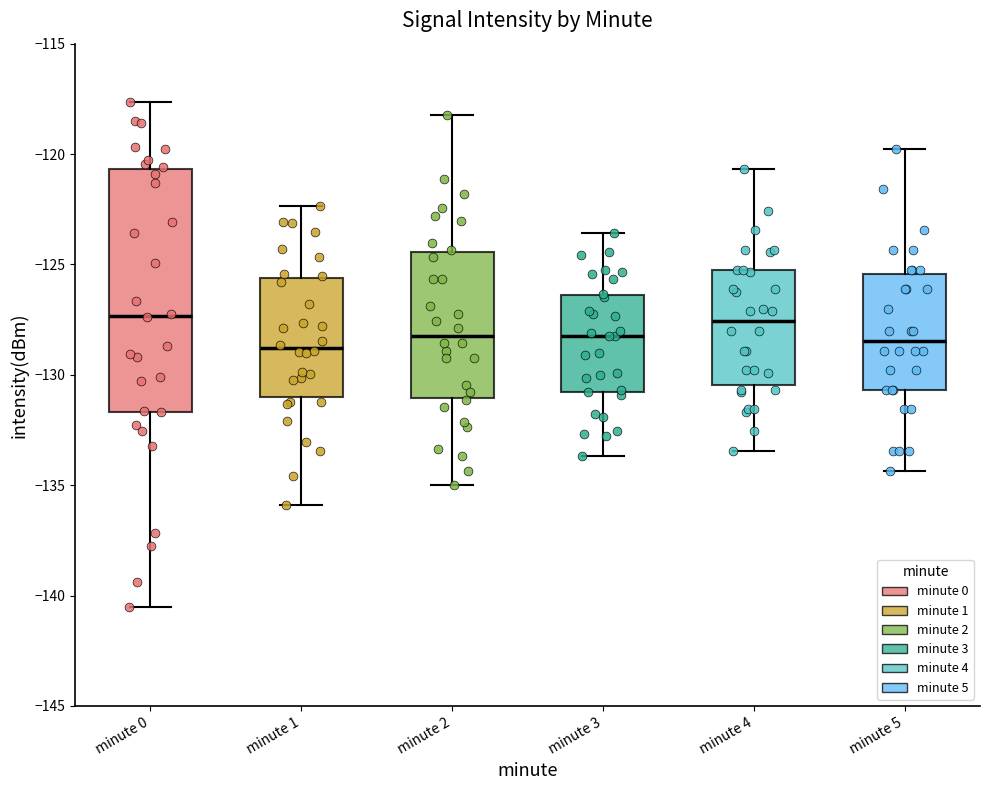

Reading left to right, read every box against the y-axis: the position of its median line, the range the box covers, and the ends of its whiskers. The values are not printed on the chart, so give them approximately, as read against the axis.

minute 0: median -127.5, box -131.5 to -120.5, whiskers -140.5 to -117.5
minute 1: median -129.0, box -131.0 to -125.5, whiskers -136.0 to -122.5
minute 2: median -128.0, box -131.0 to -124.5, whiskers -135.0 to -118.0
minute 3: median -128.0, box -131.0 to -126.5, whiskers -133.5 to -123.5
minute 4: median -127.5, box -130.5 to -125.5, whiskers -133.5 to -120.5
minute 5: median -128.5, box -130.5 to -125.5, whiskers -134.5 to -120.0